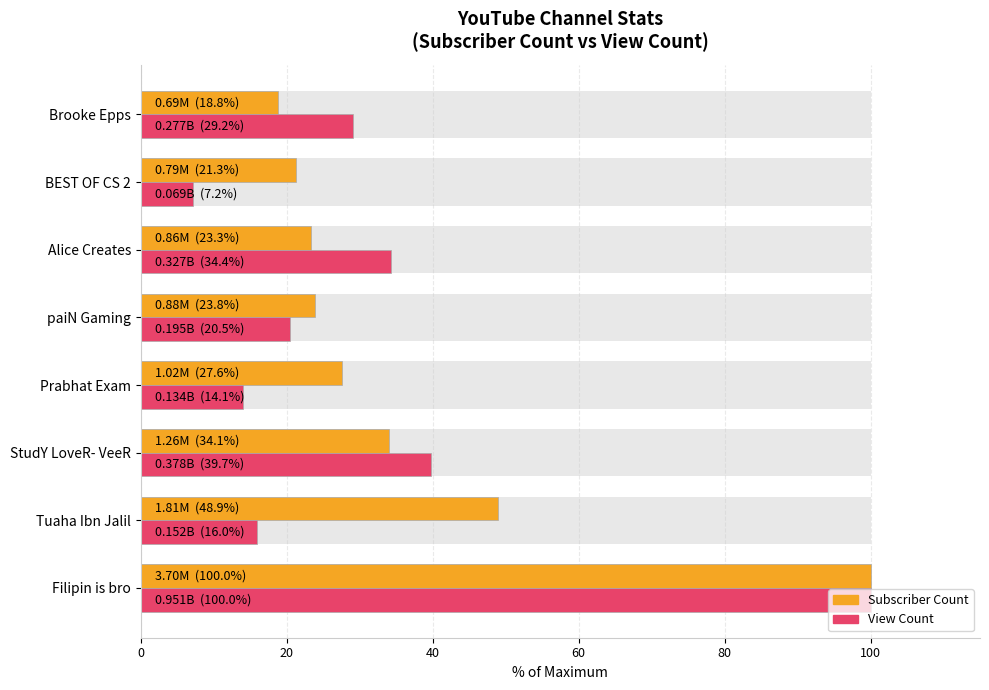

What is the highest value of the Subscriber Count series?

100.0